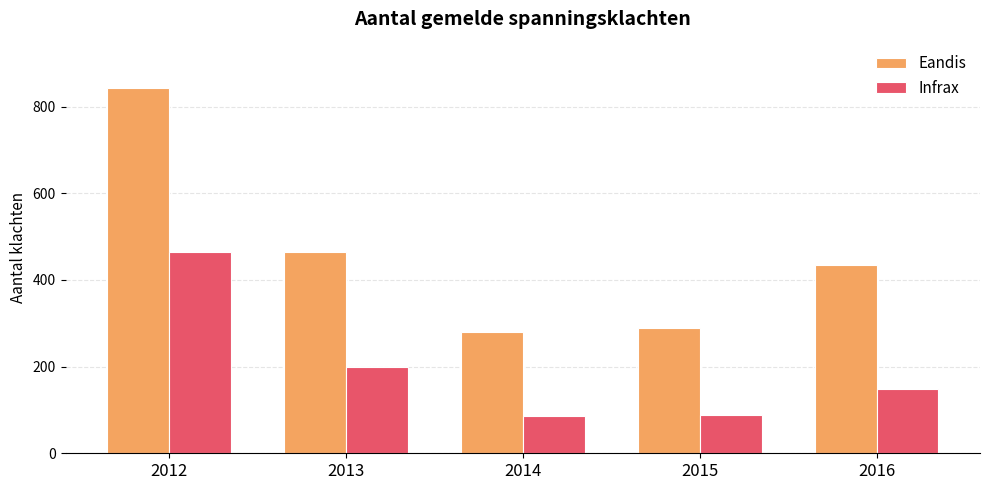

How many data points does each series have?

5